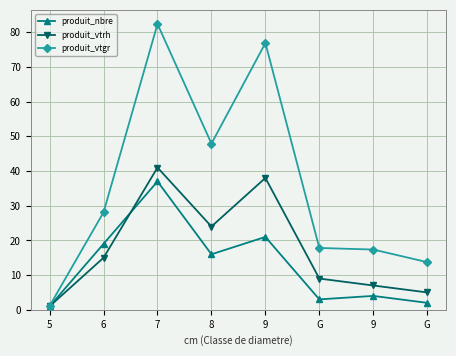

Rank the series by their average value, from lowest to highest.

produit_nbre, produit_vtrh, produit_vtgr